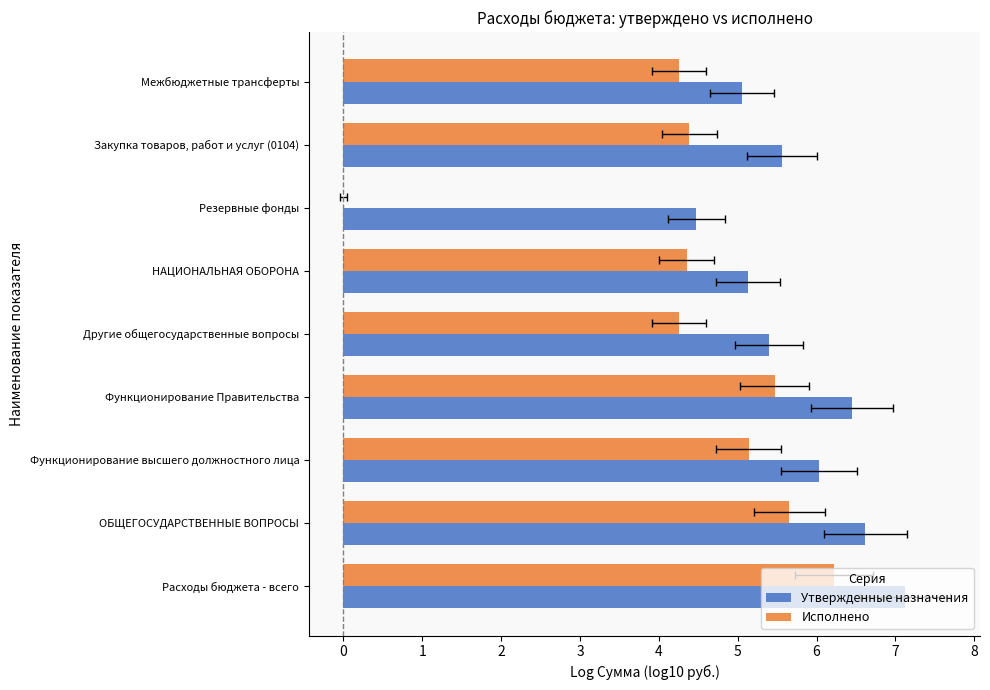

Is it true that Утвержденные назначения equals 11.5 at ОБЩЕГОСУДАРСТВЕННЫЕ ВОПРОСЫ?

False